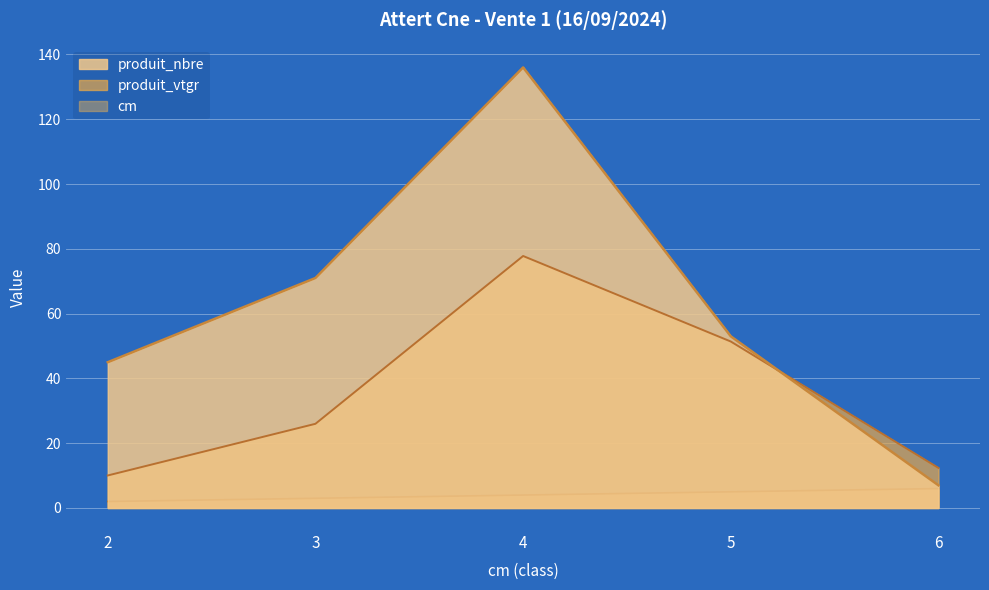

What is the lowest value of the produit_vtgr series?

10.0